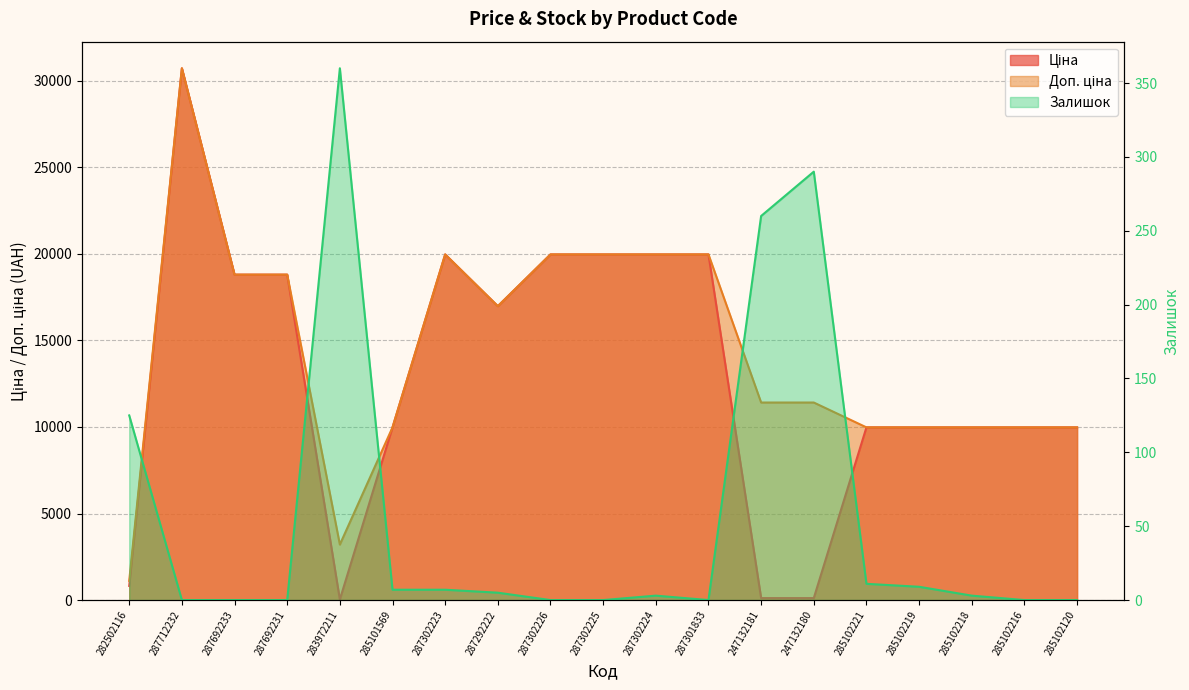

How many values in the Ціна series exceed 9974?

15